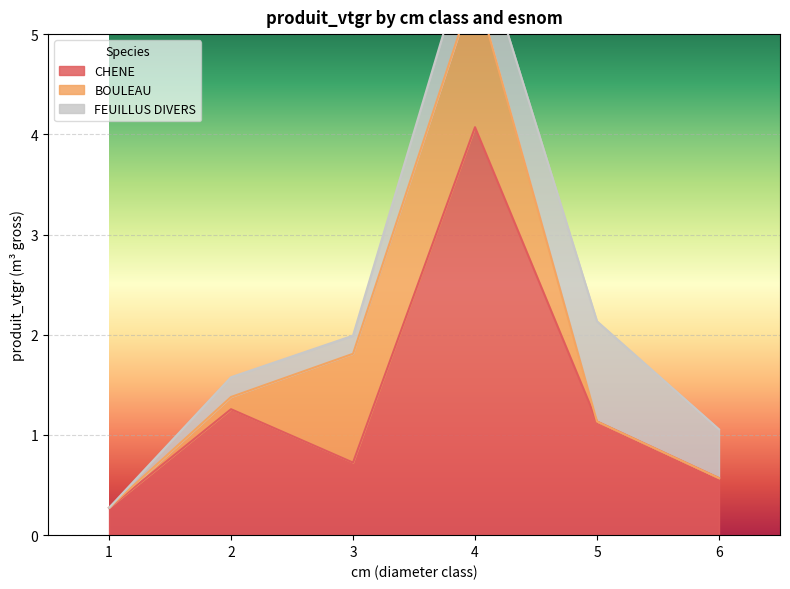

What are all the series names shown in the legend?

CHENE, BOULEAU, FEUILLUS DIVERS